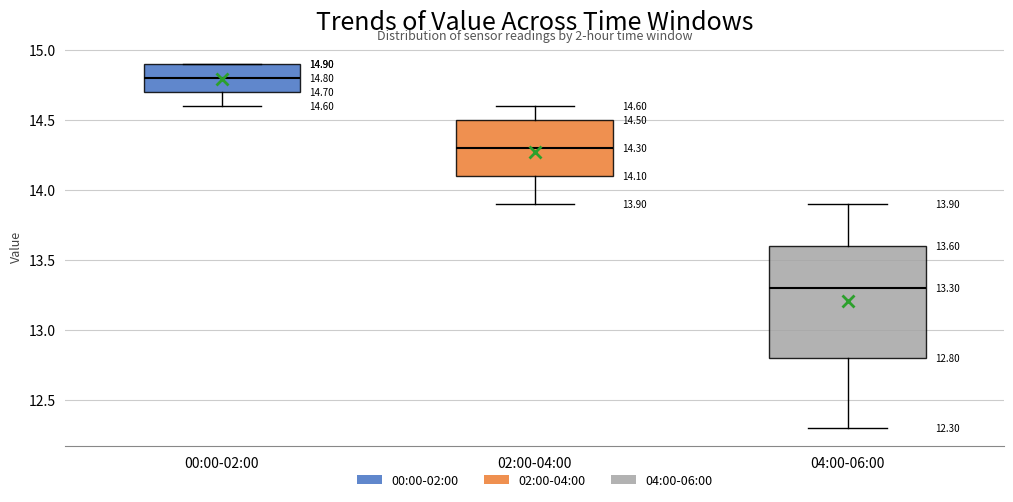

Which box's median line is the lowest?

04:00-06:00